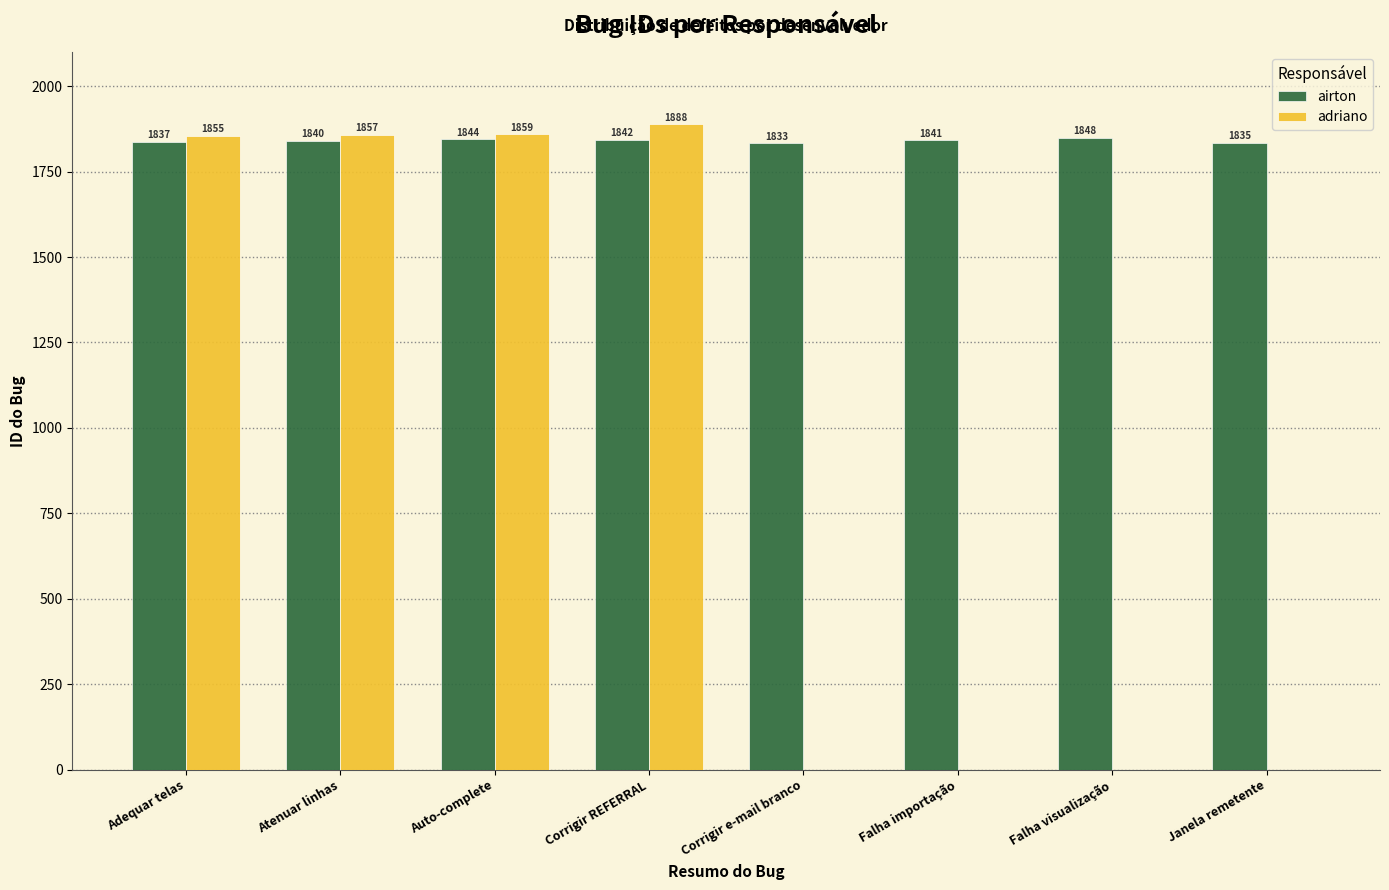

At which category is the sum across all series the highest?

Corrigir REFERRAL